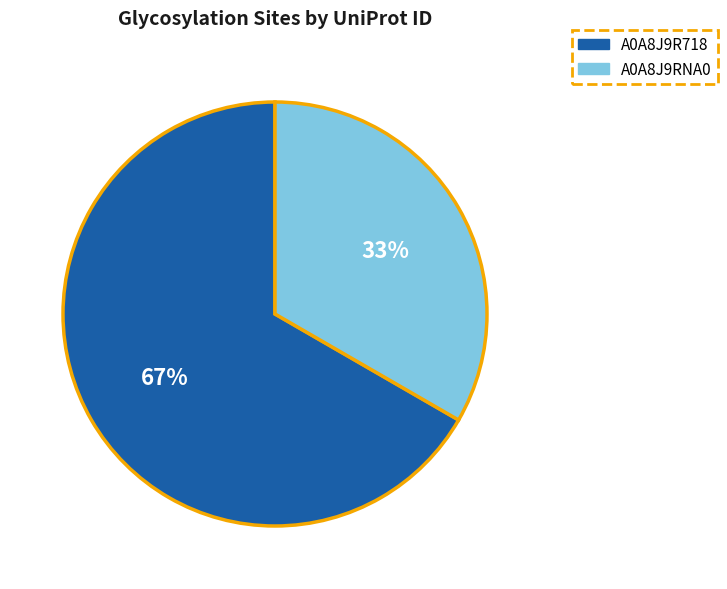

How many segments does this pie chart have?

2